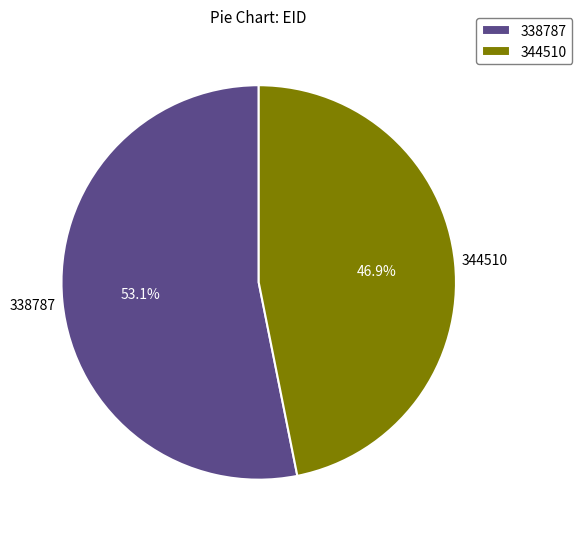

Which slice represents more than half of the pie?

338787